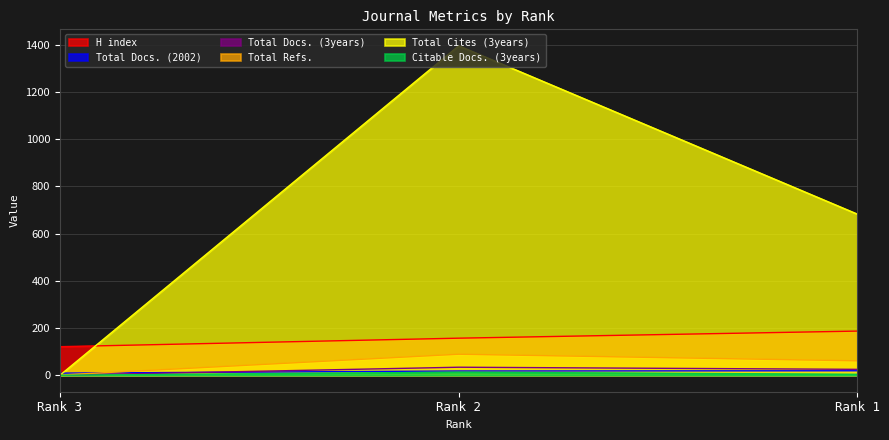

How many lines are shown in the chart?

6